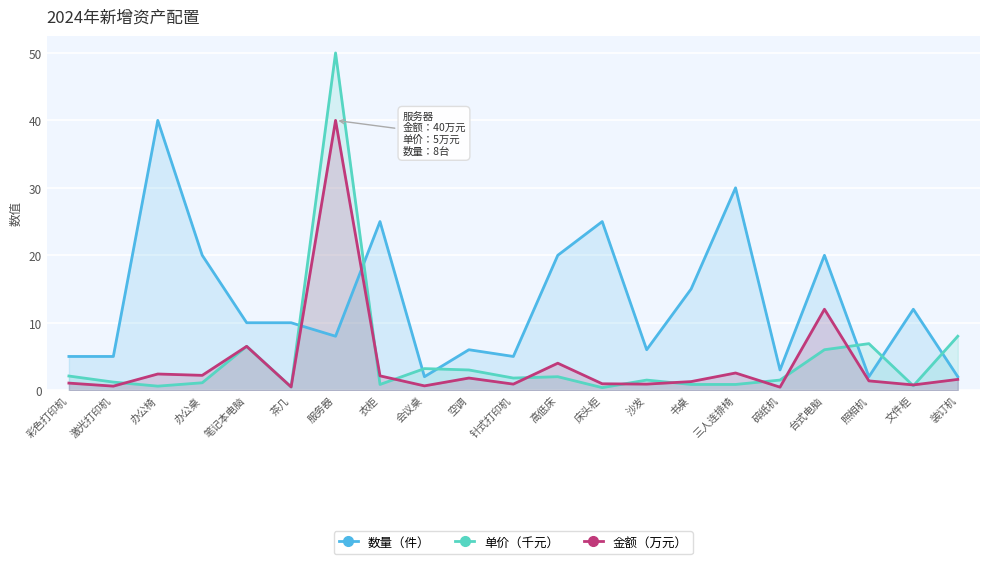

List the labels in order of 单价（千元） value, largest first.

服务器, 装订机, 照相机, 笔记本电脑, 台式电脑, 会议桌, 空调, 彩色打印机, 高低床, 针式打印机, 沙发, 碎纸机, 激光打印机, 办公桌, 衣柜, 书桌, 三人连排椅, 文件柜, 办公椅, 茶几, 床头柜